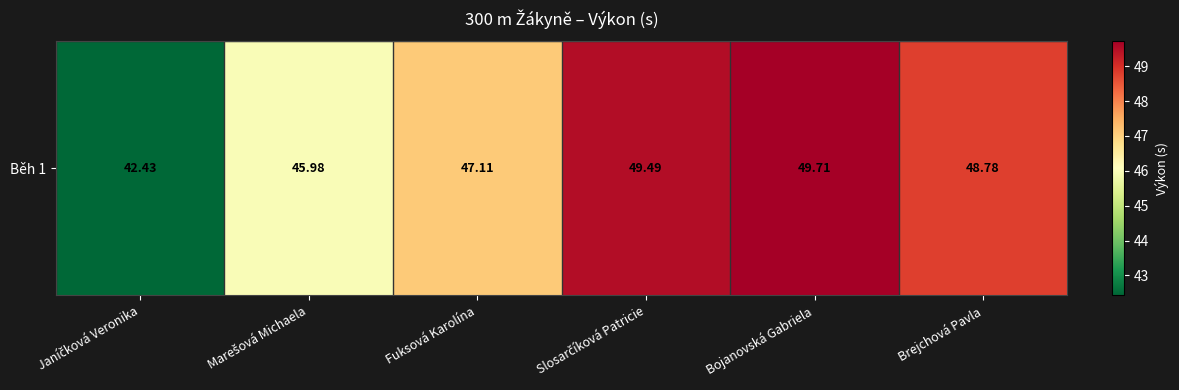

List the labels in order of value, smallest first.

Janíčková Veronika, Marešová Michaela, Fuksová Karolína, Brejchová Pavla, Slosarčíková Patricie, Bojanovská Gabriela